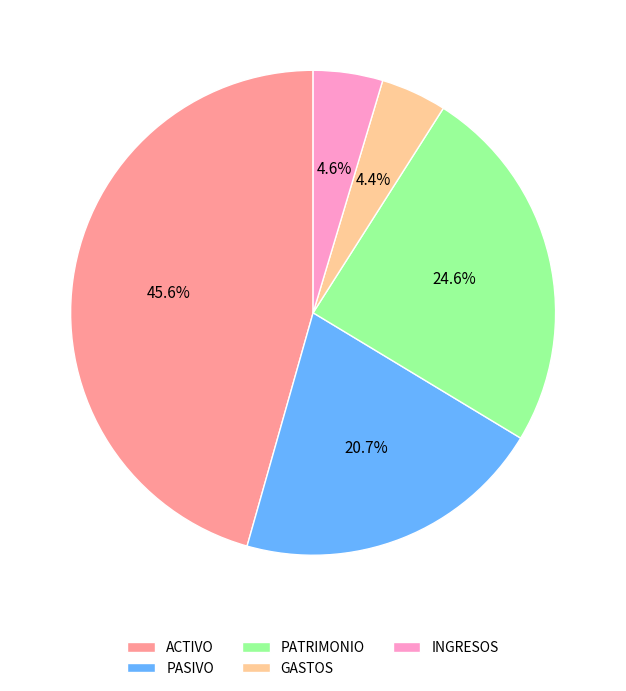

True or false: PATRIMONIO accounts for 33% of the total.

False